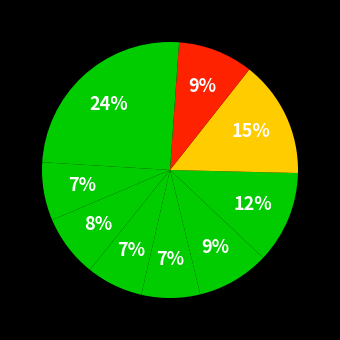

Count the number of slices in the pie.

10